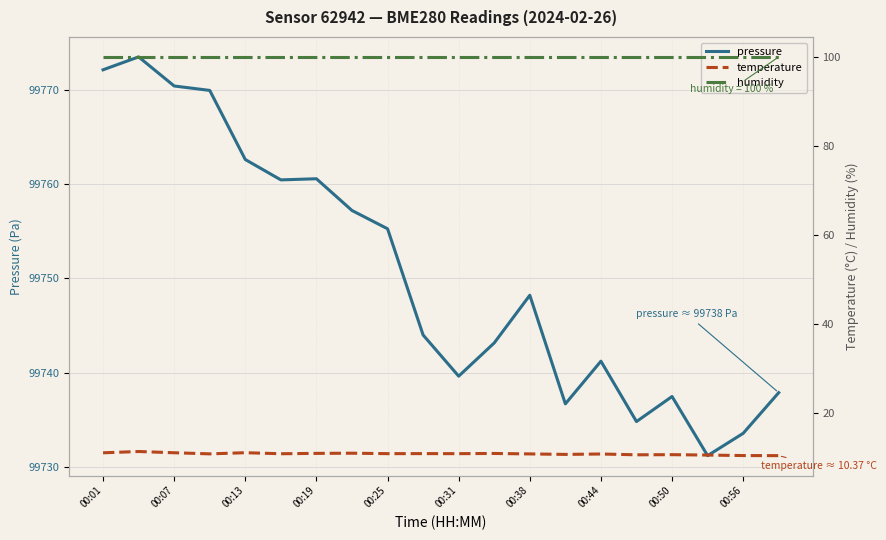

What are all the series names shown in the legend?

pressure, temperature, humidity